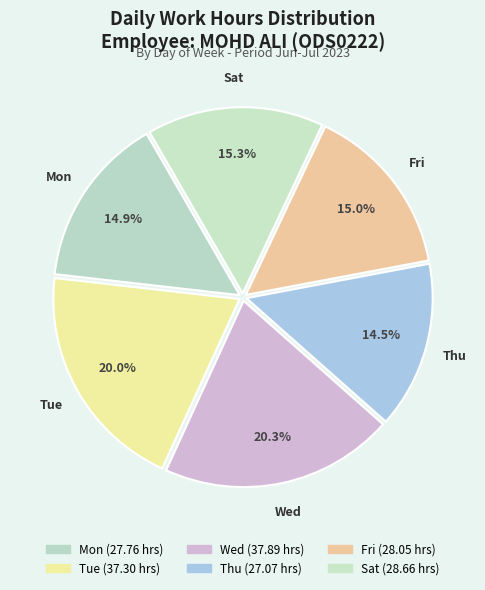

Is there a majority slice in this chart?

No